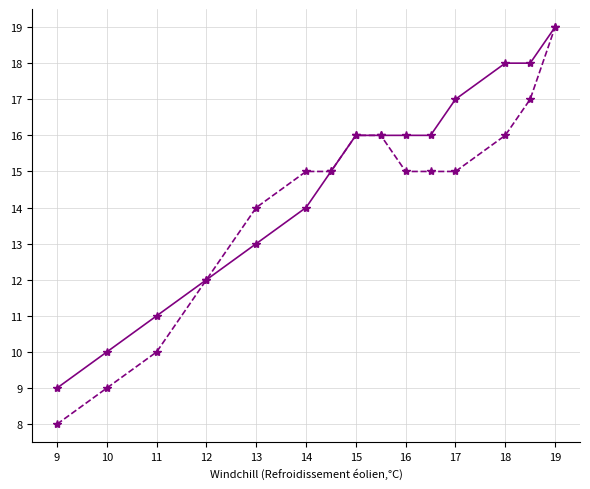

What is the smallest value displayed?

8